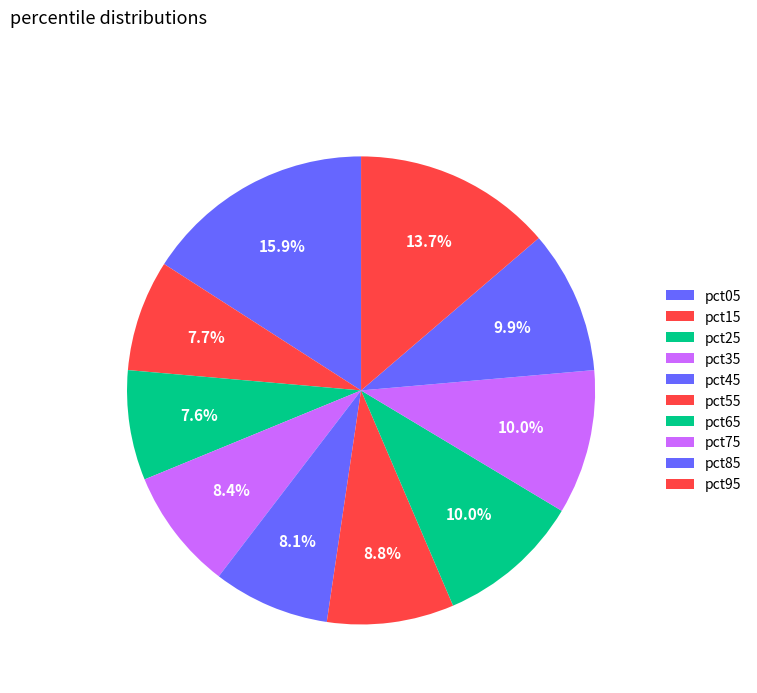

To the nearest percent, what is the average slice percentage?

10%